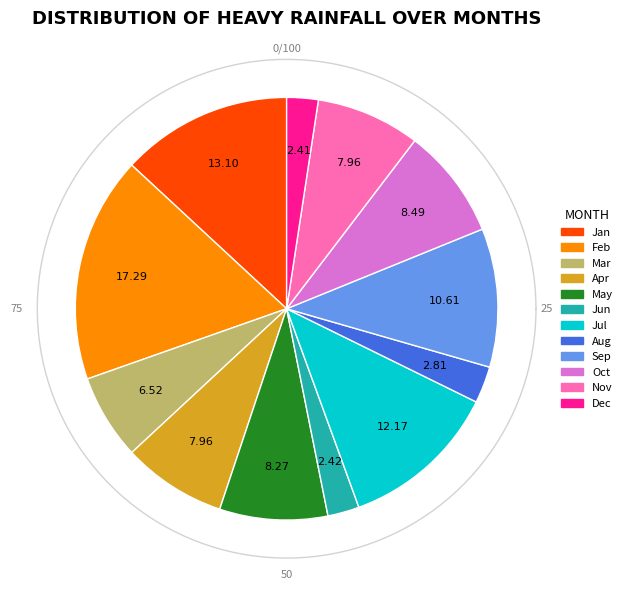

To the nearest percent, what is the combined percentage of Aug and Mar?

9%